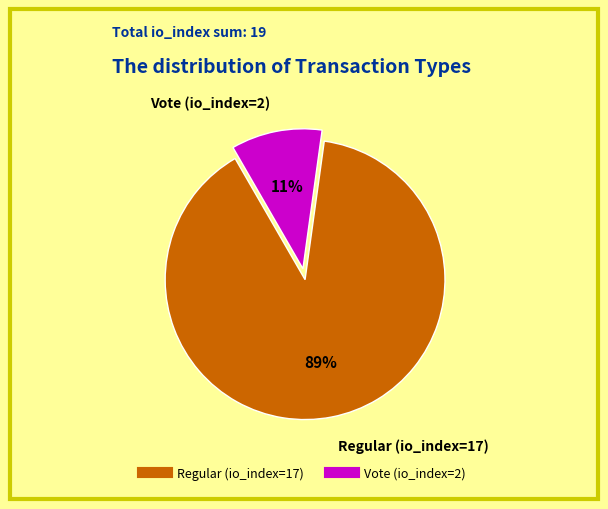

Combined, do Vote (io_index=2) and Regular (io_index=17) account for over 50%?

Yes